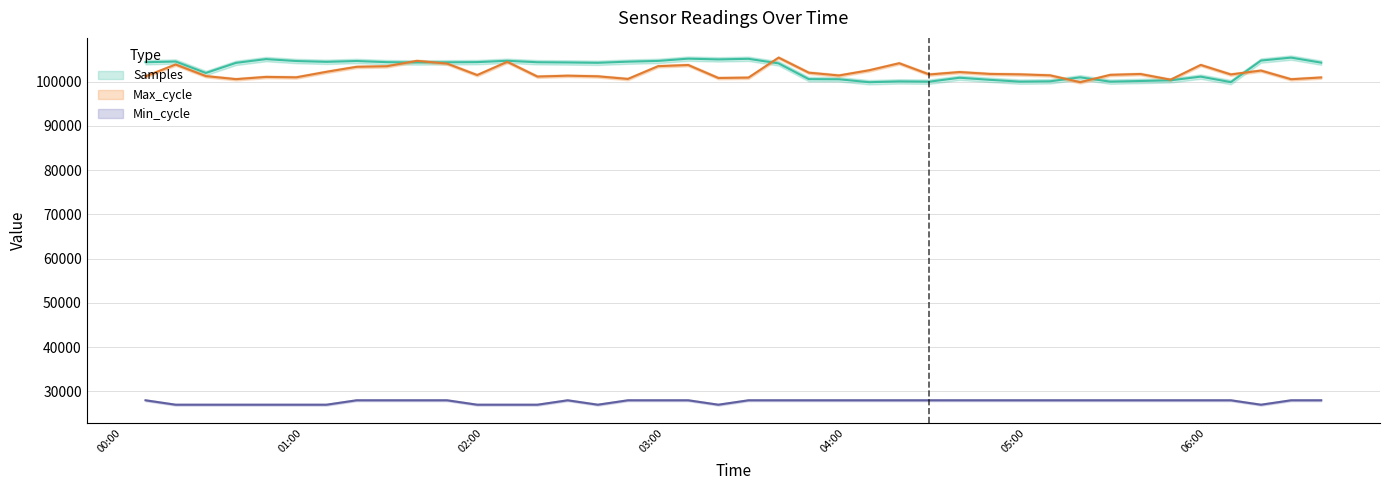

At how many categories does at least one series exceed 35882?

40